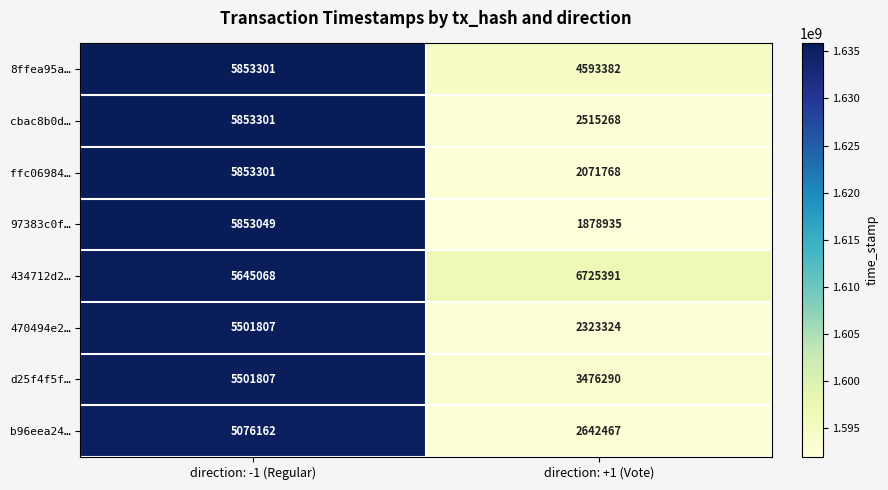

What is the smallest value displayed?

1878935